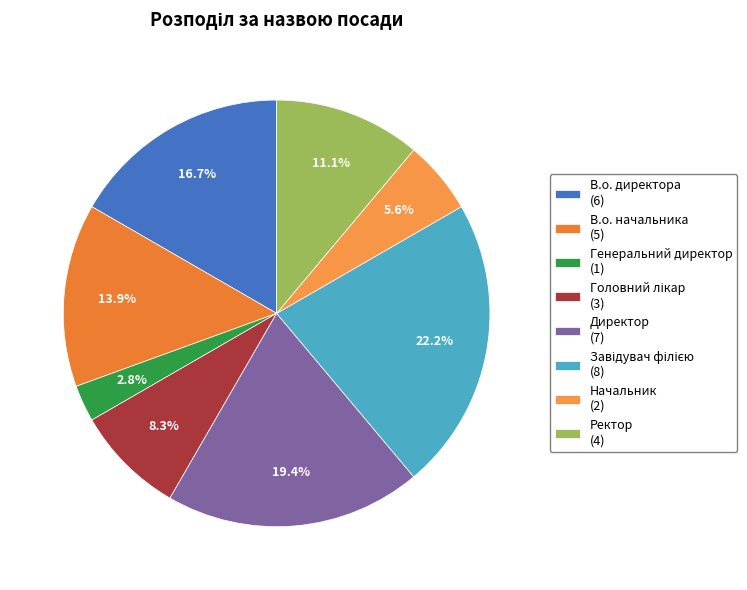

To the nearest percent, what portion does Директор represent?

19%